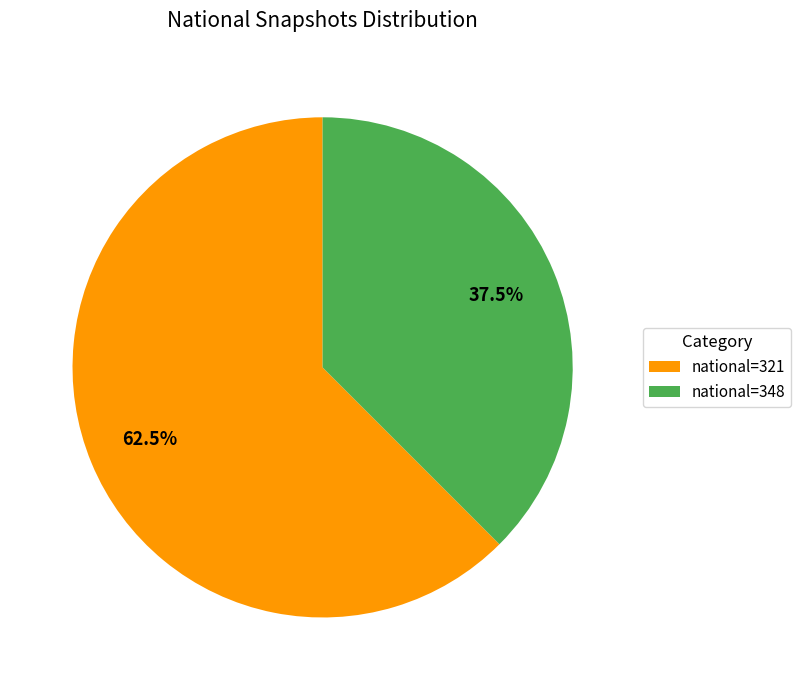

What is the ratio of the value at national=348 to the value at national=321?

0.6